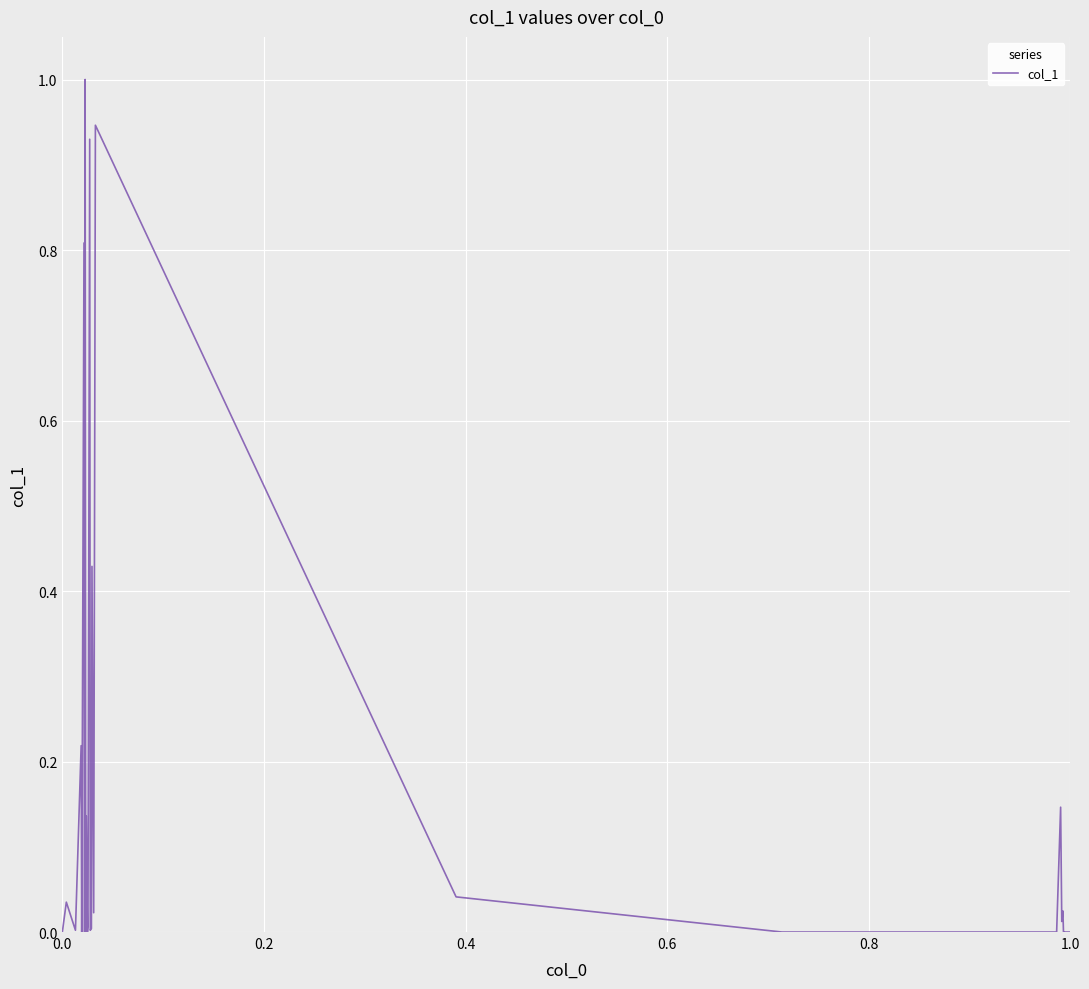

What is the maximum value shown in the chart?

1.0